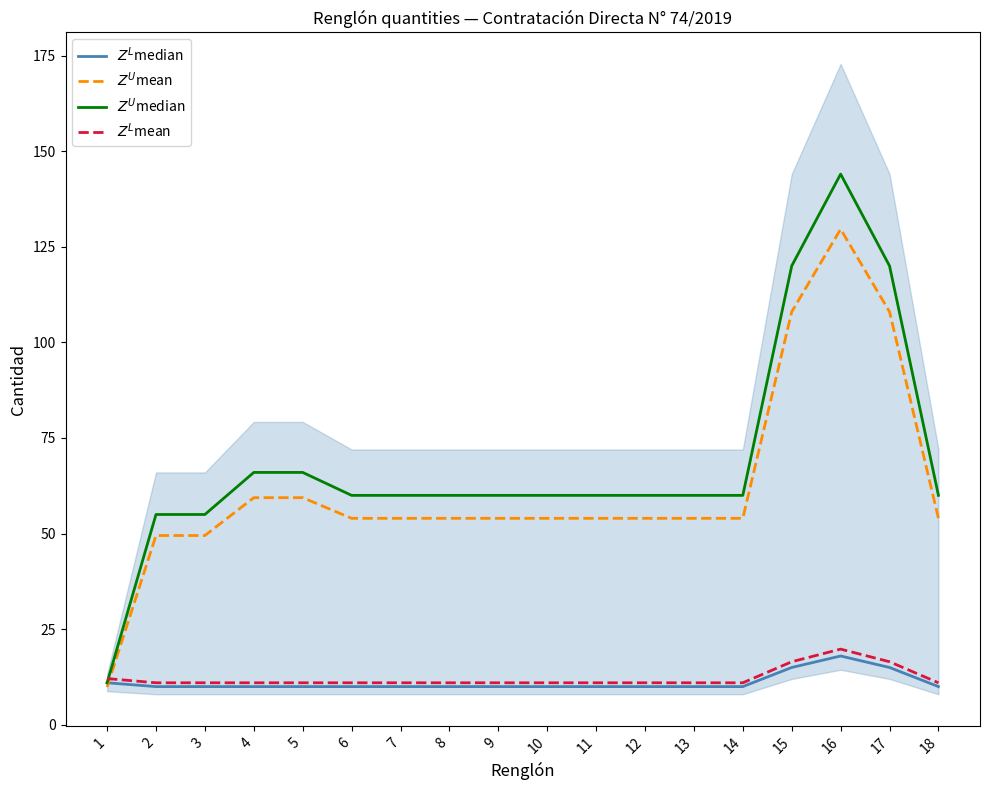

What is the value of the $Z^L$mean point at the 4th from the left?

11.0